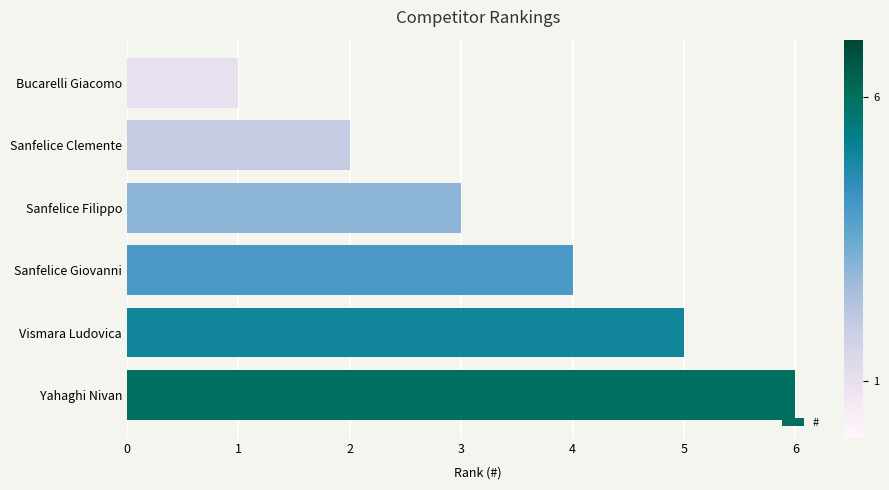

Rank the categories by value from lowest to highest.

Bucarelli Giacomo, Sanfelice Clemente, Sanfelice Filippo, Sanfelice Giovanni, Vismara Ludovica, Yahaghi Nivan